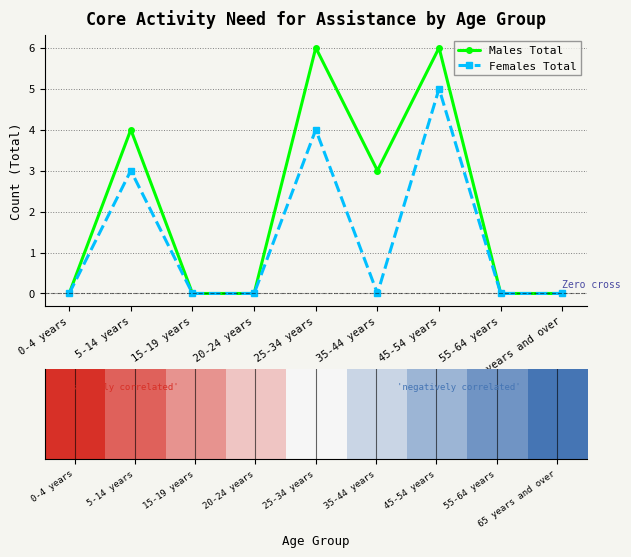

The Females Total series shows -2 at 35-44 years. True or false?

False